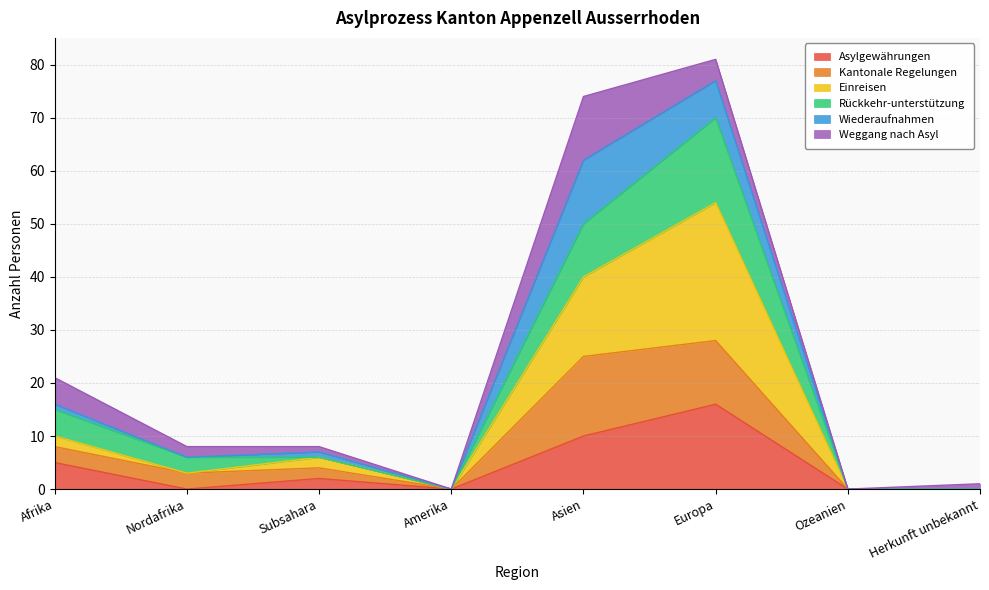

Is the value of Einreisen at Subsahara greater than the value of Asylgewährungen at Herkunft unbekannt?

Yes